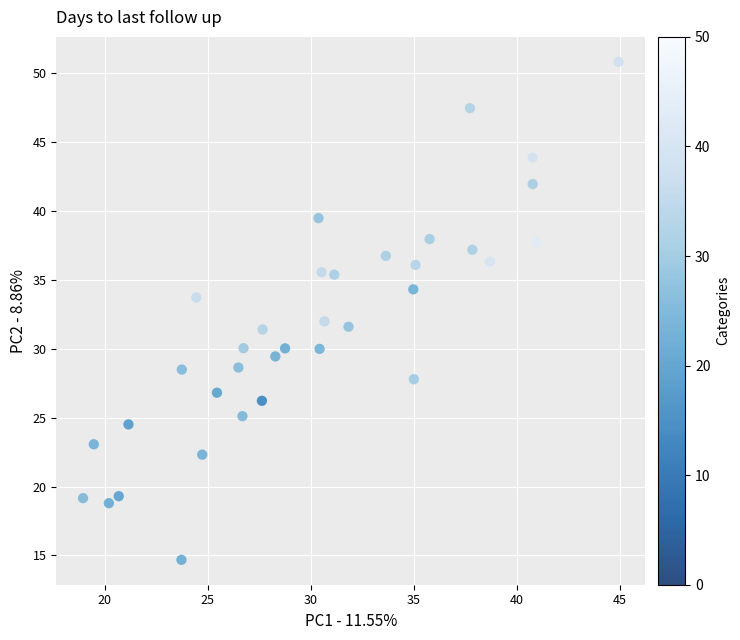

What is the range of X values (max minus min)?

26.0